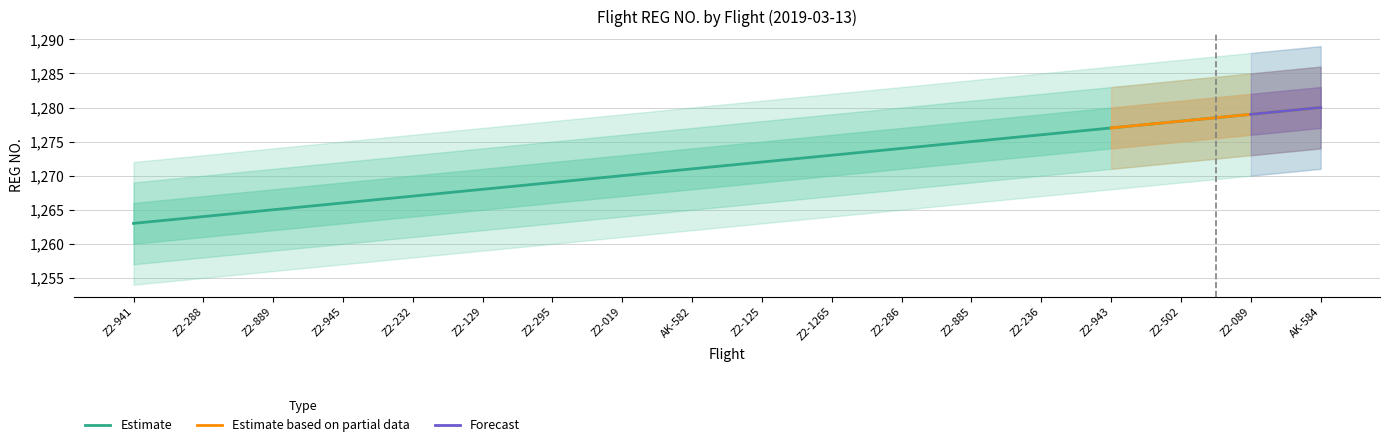

What is the change in value from Z2-941 to Z2-125?

+9